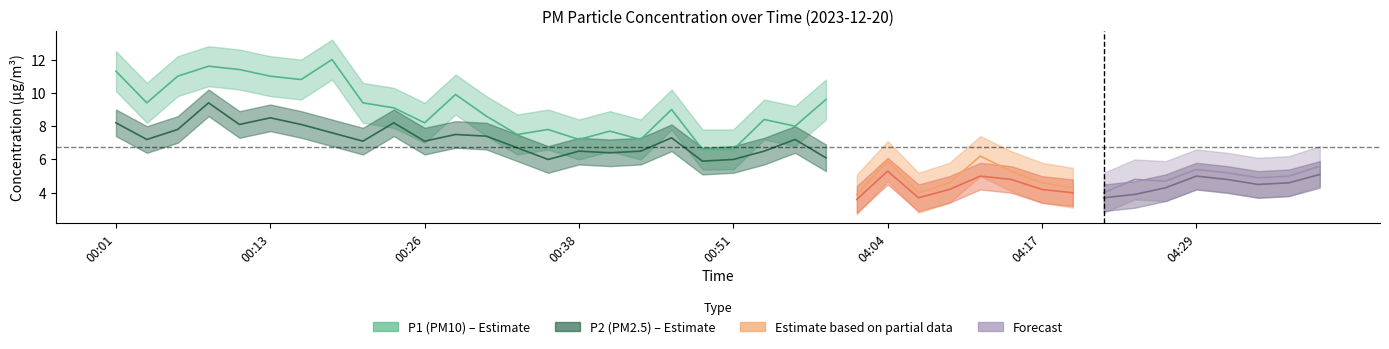

True or false: P1 and P2 intersect in this chart.

False